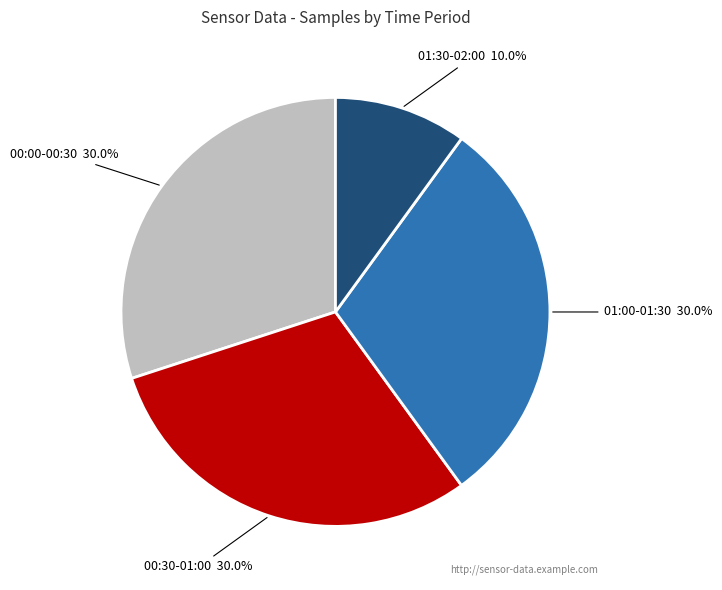

How much of the chart is everything except 00:00-00:30?

70.0%